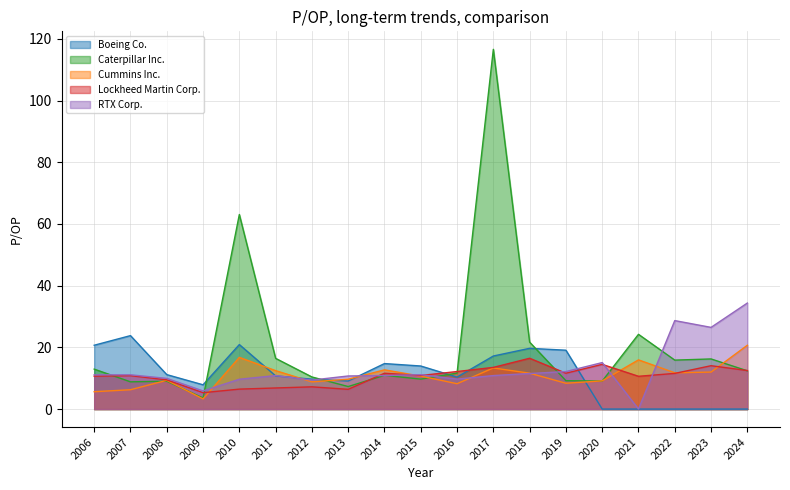

At which label is Caterpillar Inc. closest to 60?

2010